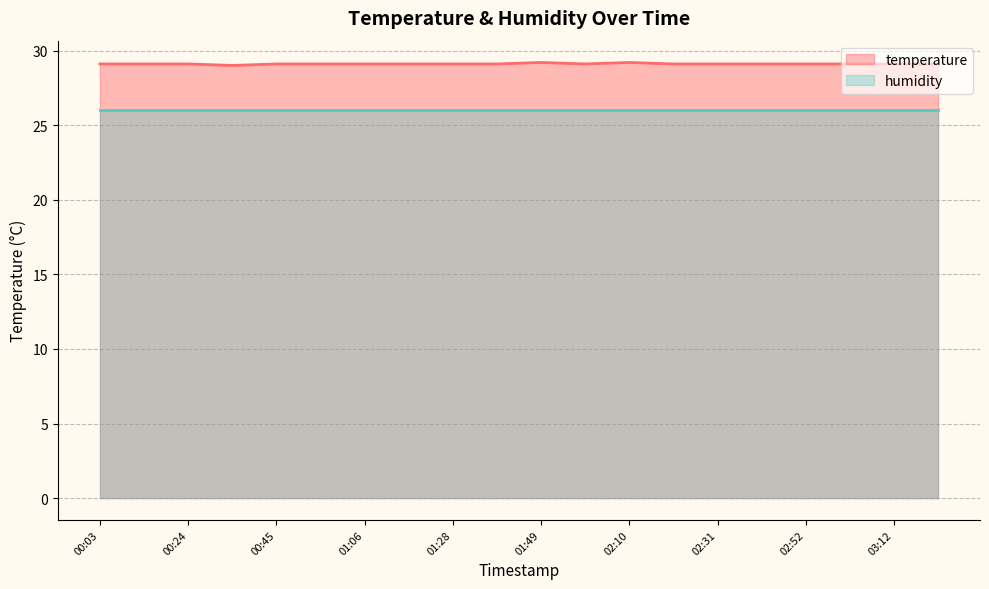

How many lines are shown in the chart?

2